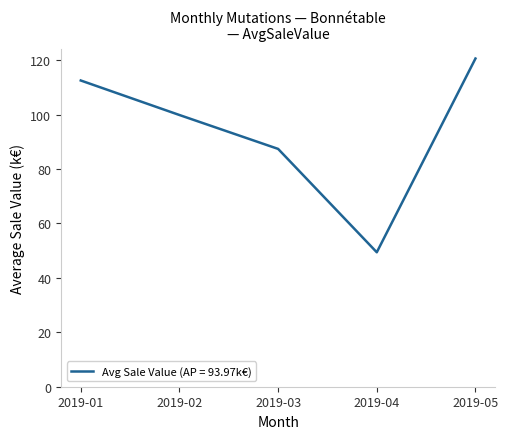

The value at 2019-04 is 12.1. True or false?

False